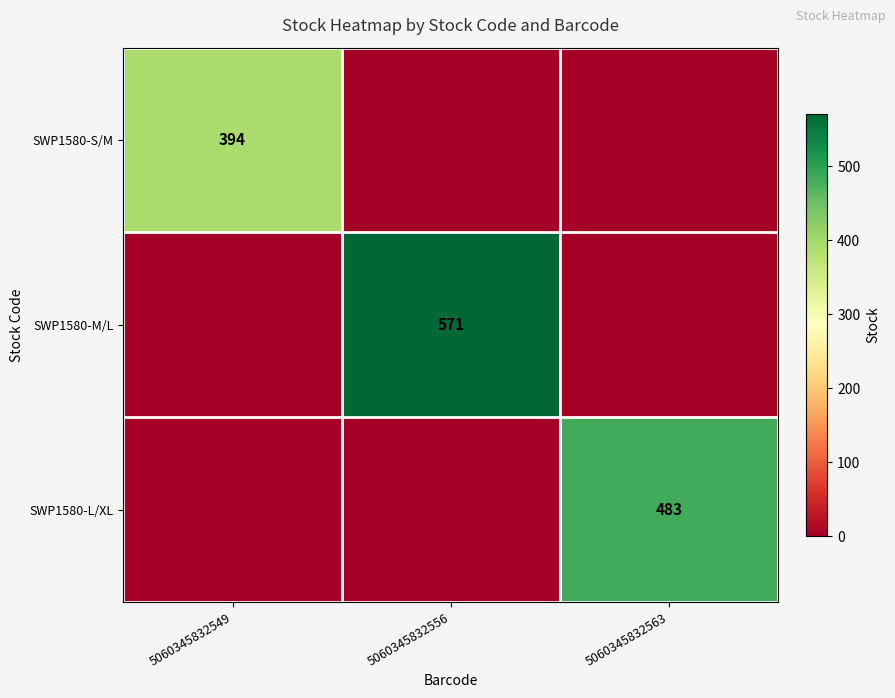

True or false: SWP1580-M/L has a value of 1015 at 5060345832556.

False